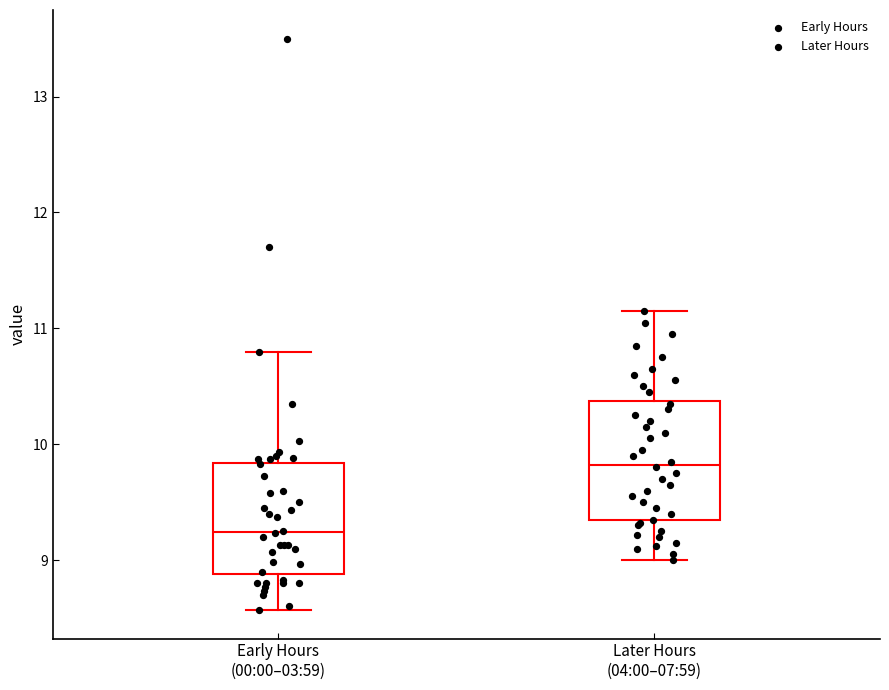

Reading left to right, read every box against the y-axis: the position of its median line, the range the box covers, and the ends of its whiskers. The values are not printed on the chart, so give them approximately, as read against the axis.

Early Hours (00:00–03:59): median 9.2, box 8.9 to 9.8, whiskers 8.6 to 10.8
Later Hours (04:00–07:59): median 9.8, box 9.3 to 10.4, whiskers 9.0 to 11.2